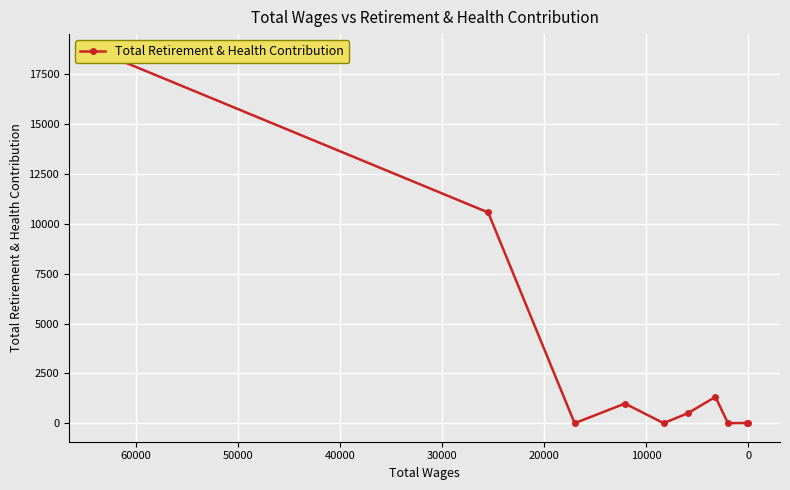

What is the value of the 1st point from the left?

18597